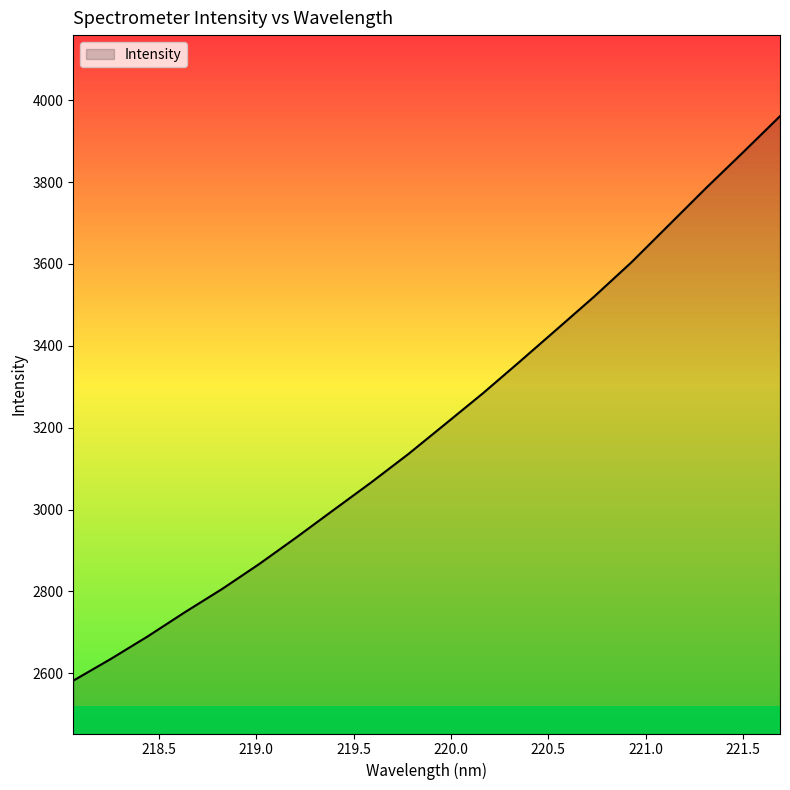

What is the greatest value displayed?

3960.9